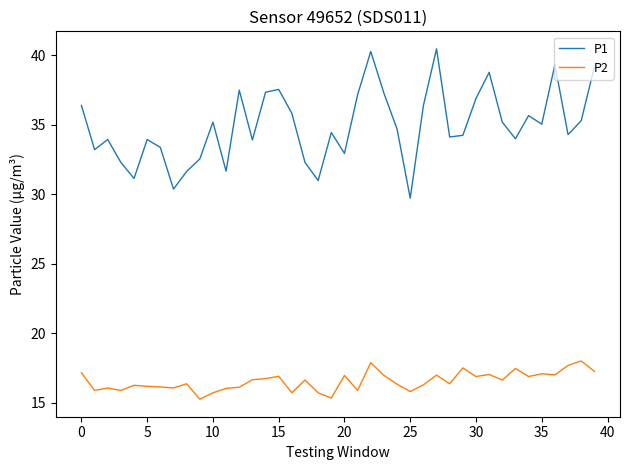

True or false: P1 and P2 cross at least once.

False